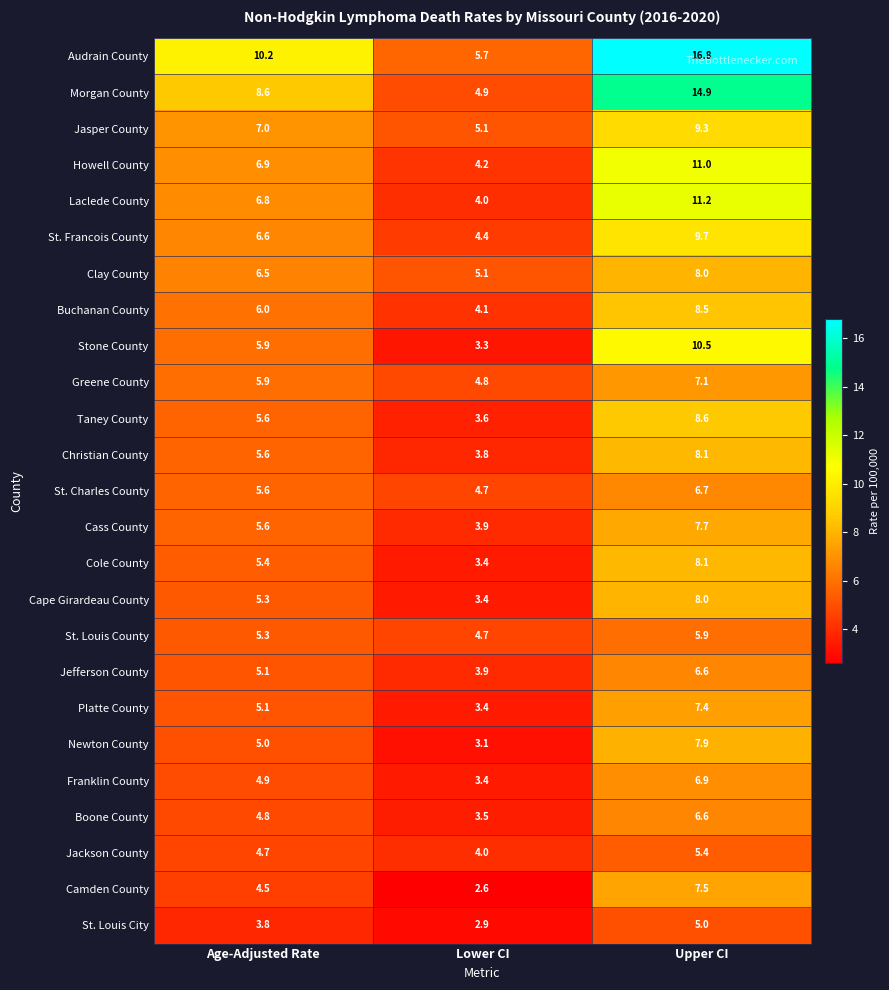

What is the spread (max minus min) of values at Upper CI?

11.8